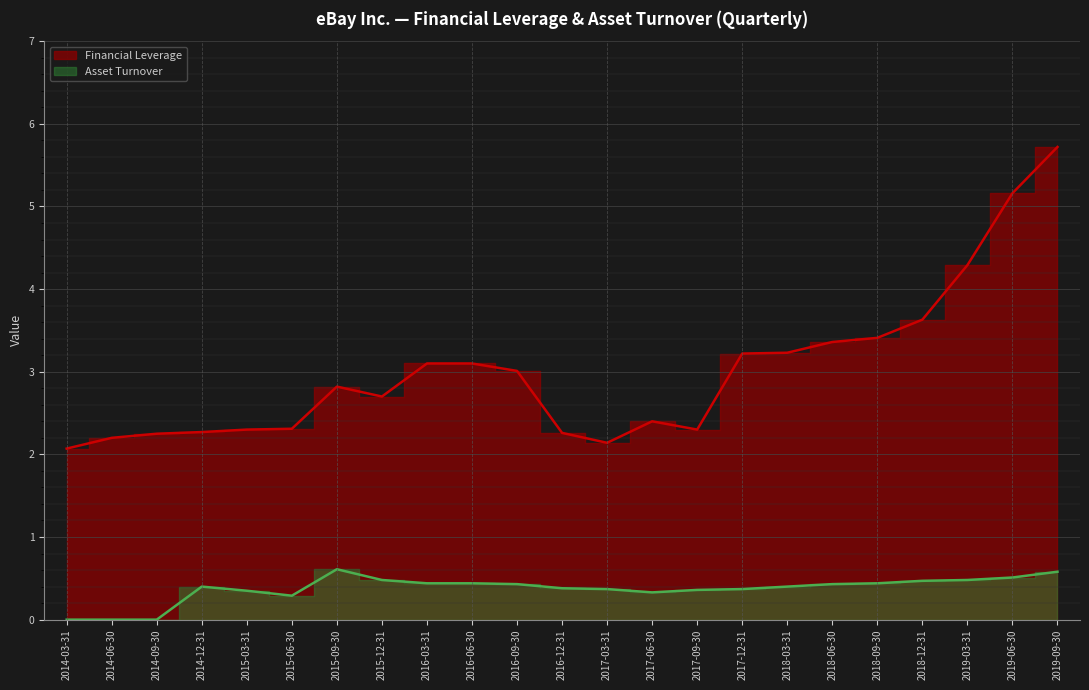

What is the total value across all series at 2015-09-30?

3.4